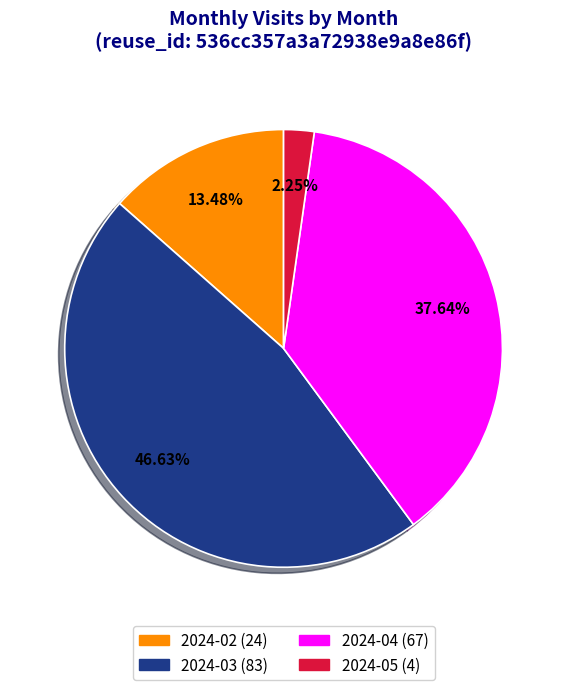

Count the number of slices in the pie.

4